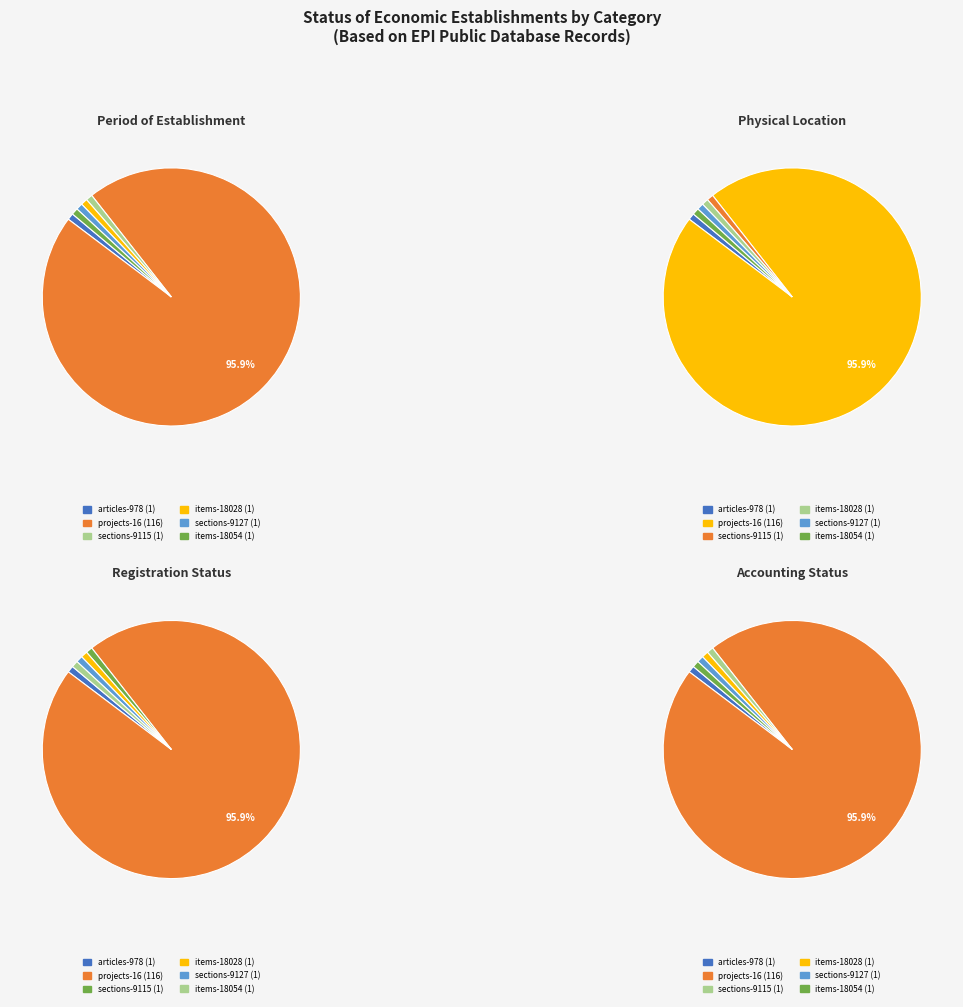

Is the sum of 3 and 4 greater than half?

No